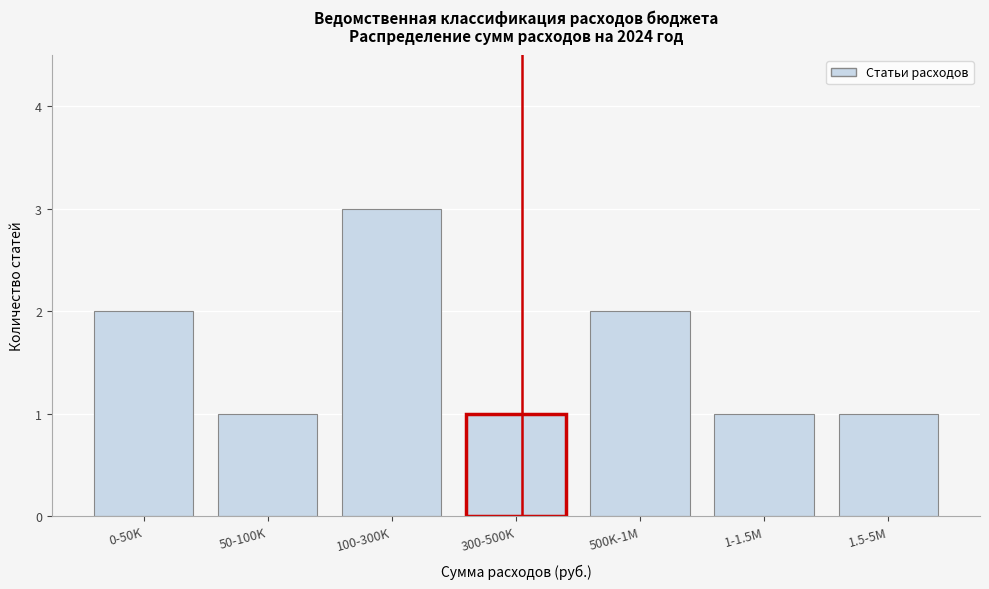

Reading left to right, extract all data points from this chart.

2	1	3	1	2	1	1